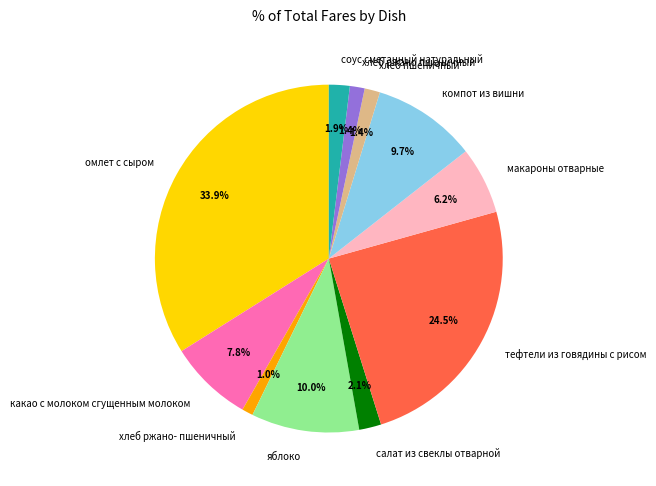

What percentage is the компот из вишни slice, to the nearest percent?

10%